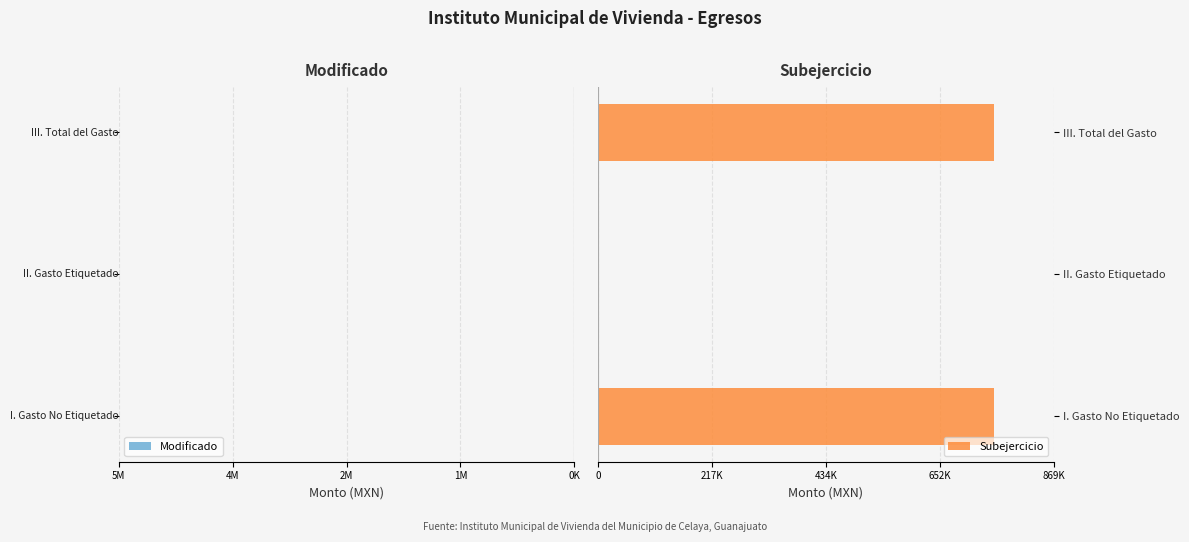

List the series in order of their overall mean, lowest first.

Modificado, Subejercicio